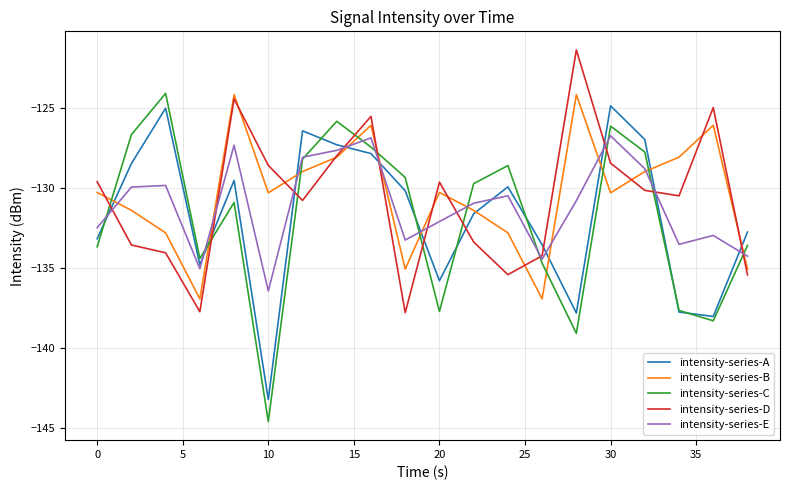

True or false: intensity-series-B has more than 1 interior local peaks.

True